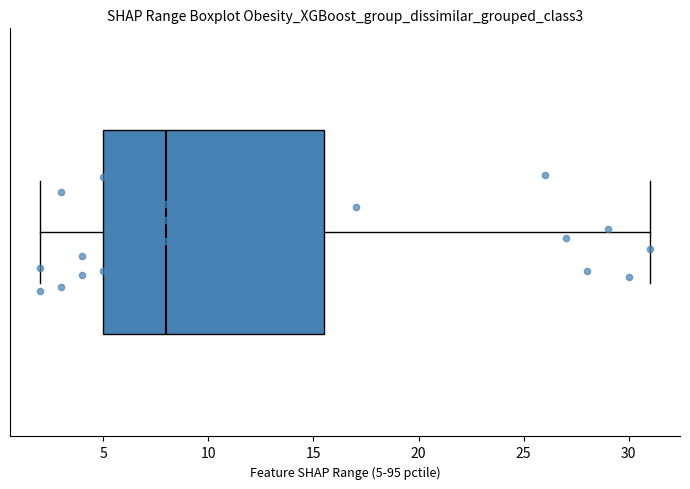

Transcribe this box plot: give where the median line is, the range the box spans, and where the two whiskers end, as read against the x-axis. The values are not printed on the chart, so give them approximately, as read against the axis.

median 8.0, box 5.0 to 15.5, whiskers 2.0 to 31.0